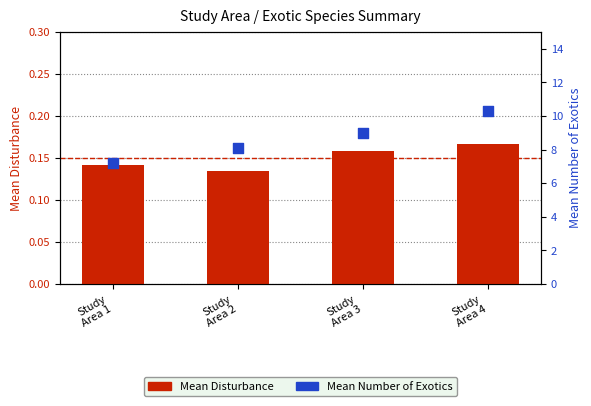

At how many categories does at least one series exceed 8?

3